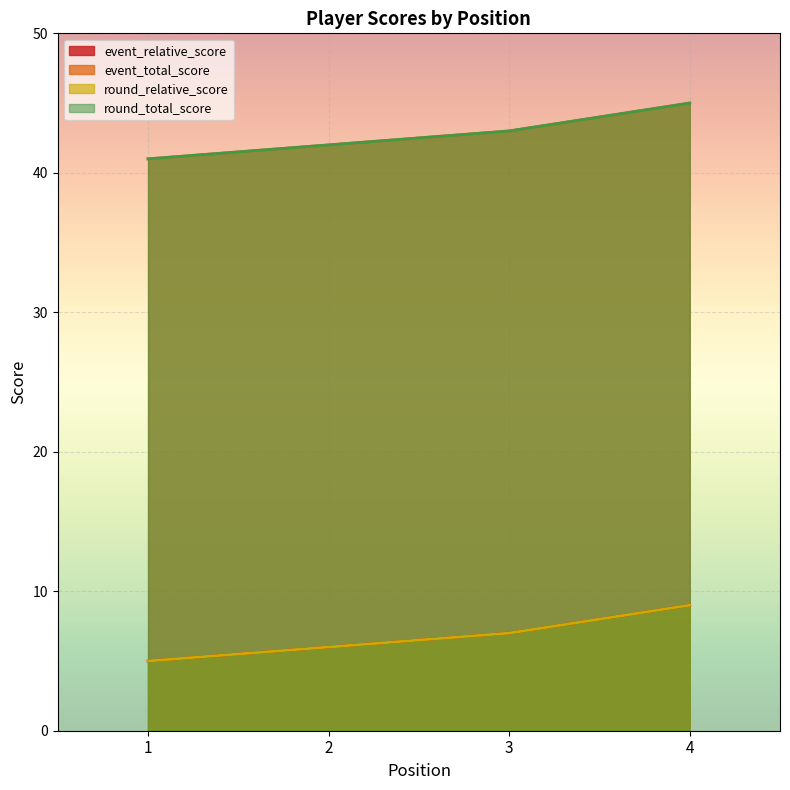

True or false: round_total_score and round_relative_score cross at least once.

False